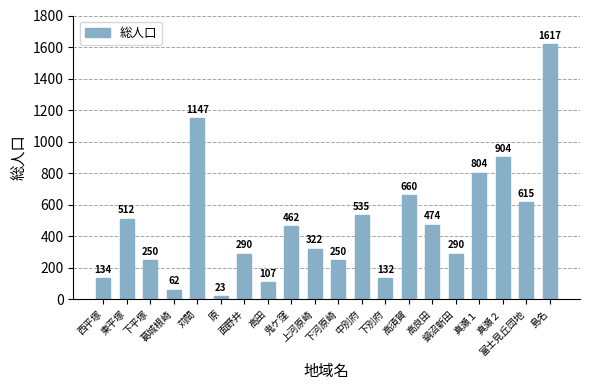

How many values are below 462?

10